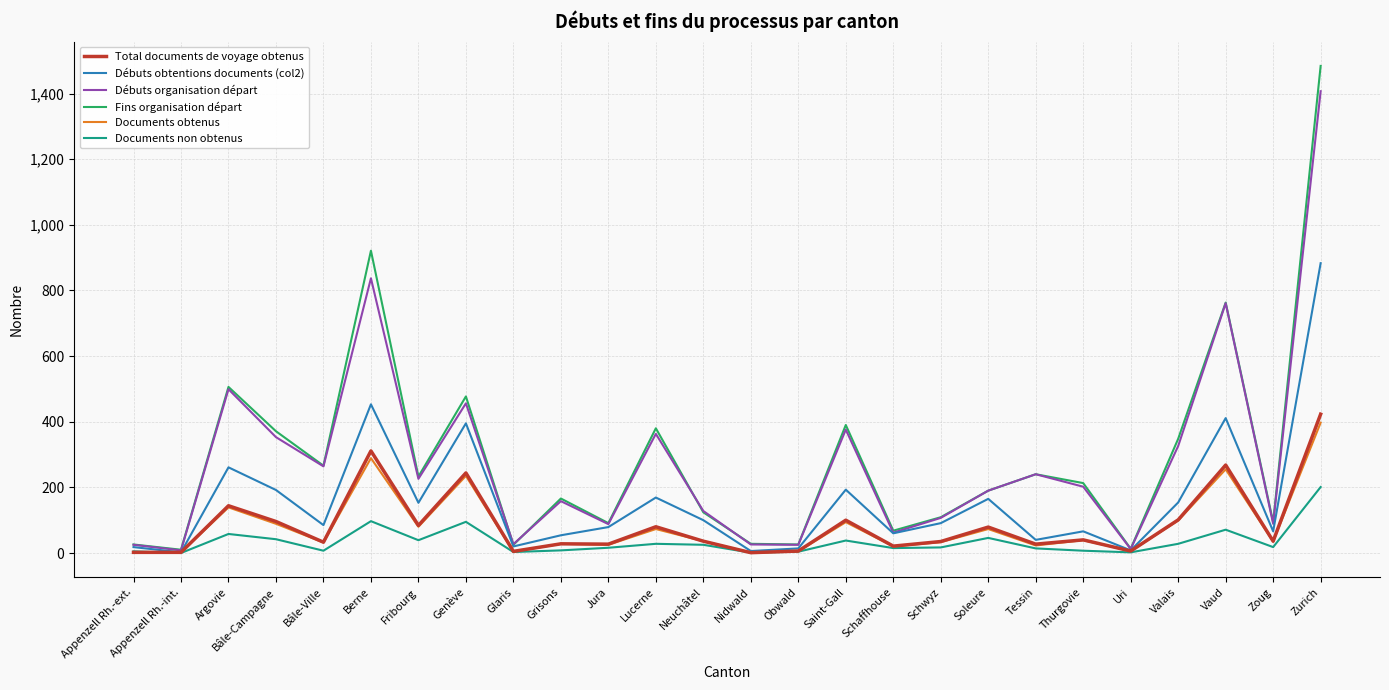

What is the lowest value of the Total documents de voyage obtenus series?

1